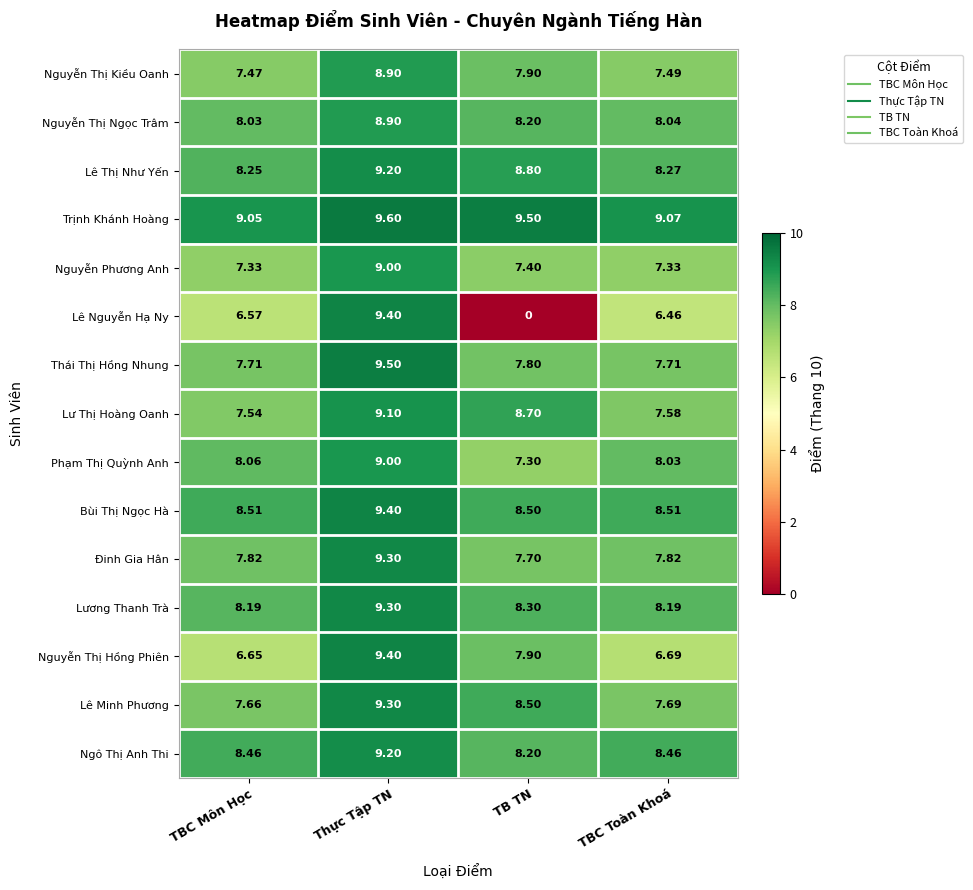

Which series has the widest spread of values?

Lê Nguyễn Hạ Ny